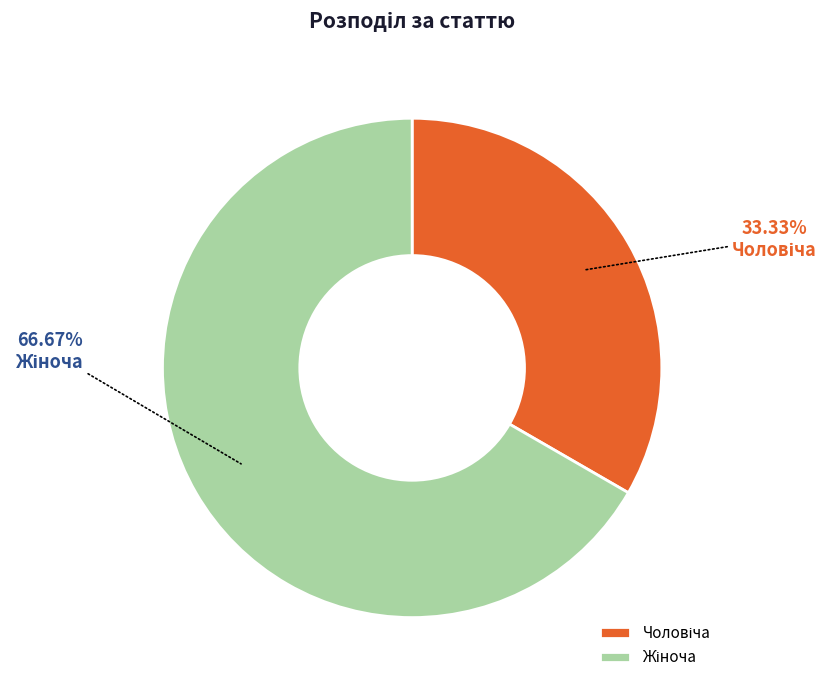

Is there a majority slice in this chart?

Yes